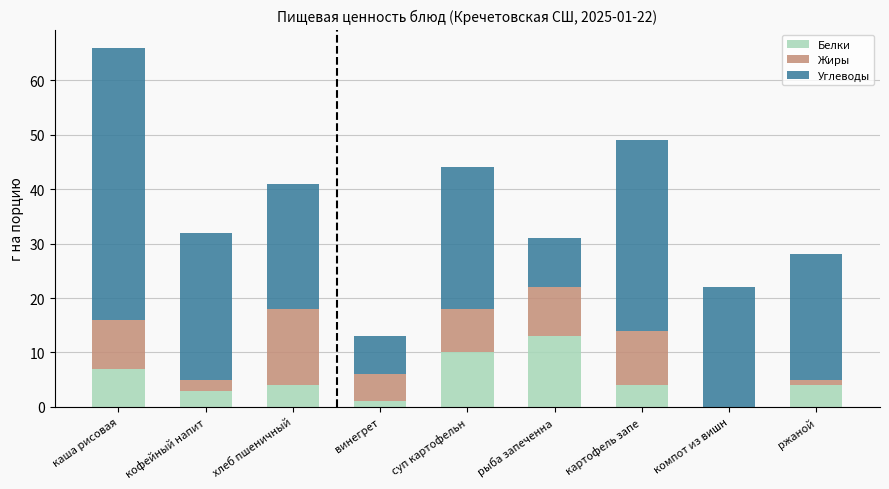

Count the number of data series in this chart.

3